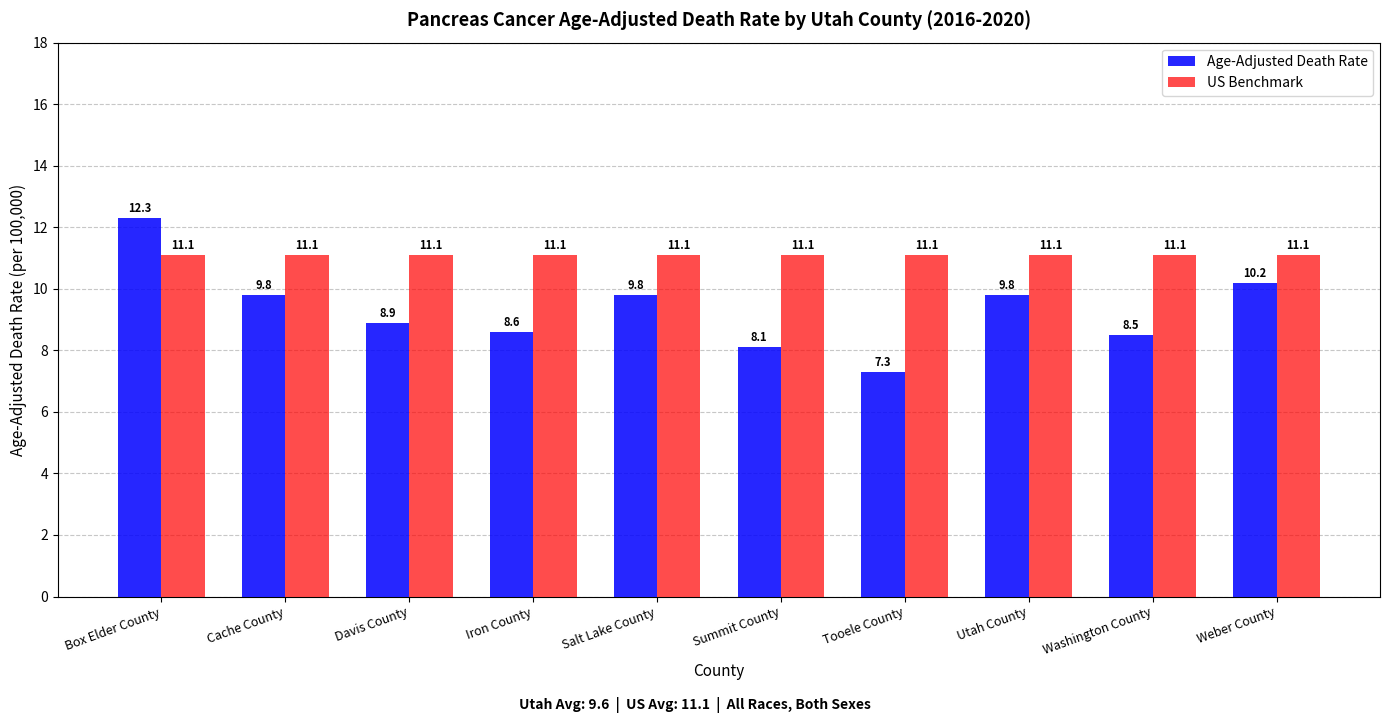

What is the sum of all US Benchmark values?

111.0